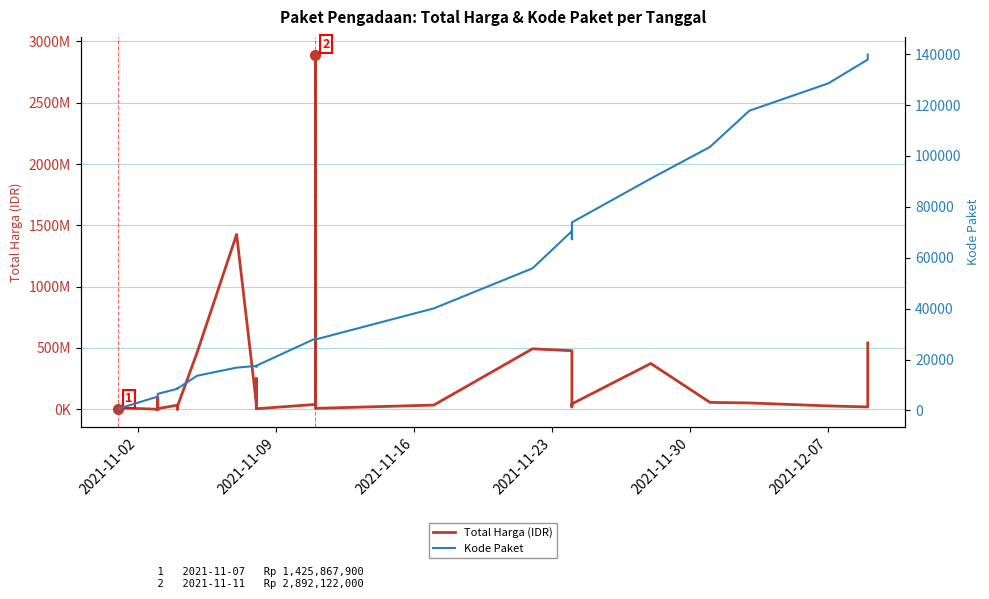

Reading right to left, extract all data points from this chart.

Total Harga (IDR): 541071000	18900000	27412000	51601000	56152800	373404000	43859200	19175000	477600000	493000000	34292000	7401240	2892122000	39440000	4350000	250350000	15513960	9180000	49730040	1425867900	464002100	23653000	577875	32441200	34000000	5129000	8742500	182000	4672200	265000	2772000	98772570	78000	12453900	333600
Kode Paket: 139817	137876	128516	117783	103541	91101	73894	67279	70453	55826	40112	27891	28425	28271	17580	17238	17283	17272	17509	16823	13652	8601	8668	8646	8530	6503	6397	6350	6300	6246	6214	5997	5449	675	464